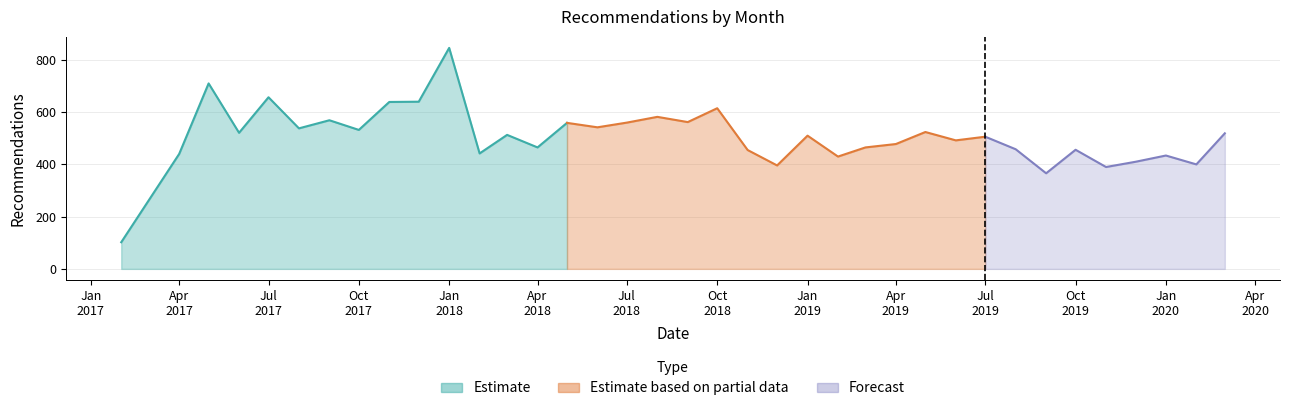

The chart shows a value of 105 at 2019-06-01. True or false?

False